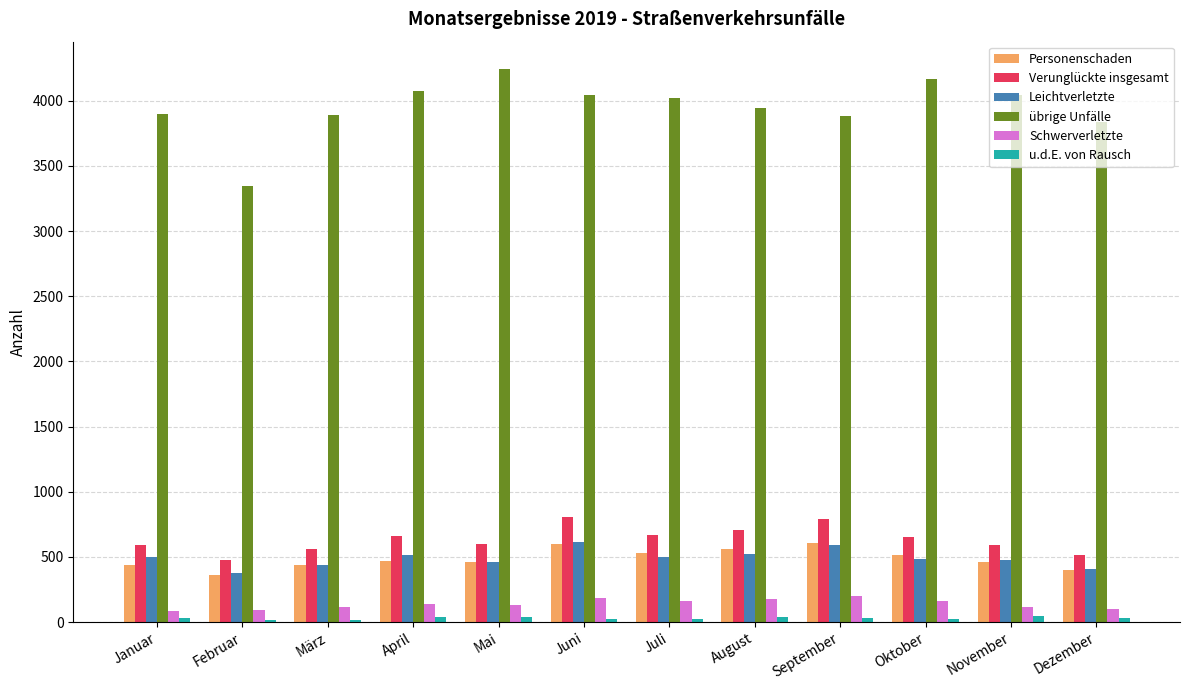

What is the total value across all series at Mai?

5932